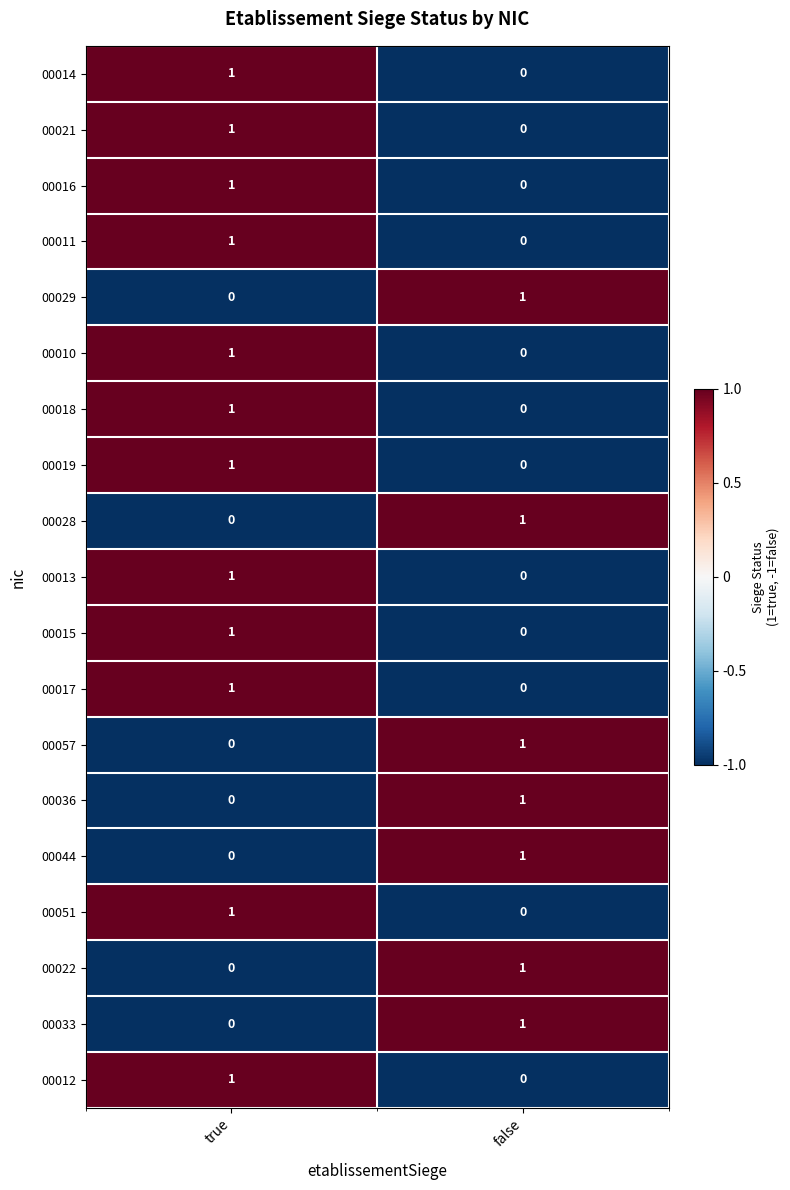

The 00022 series shows -1 at true. True or false?

False